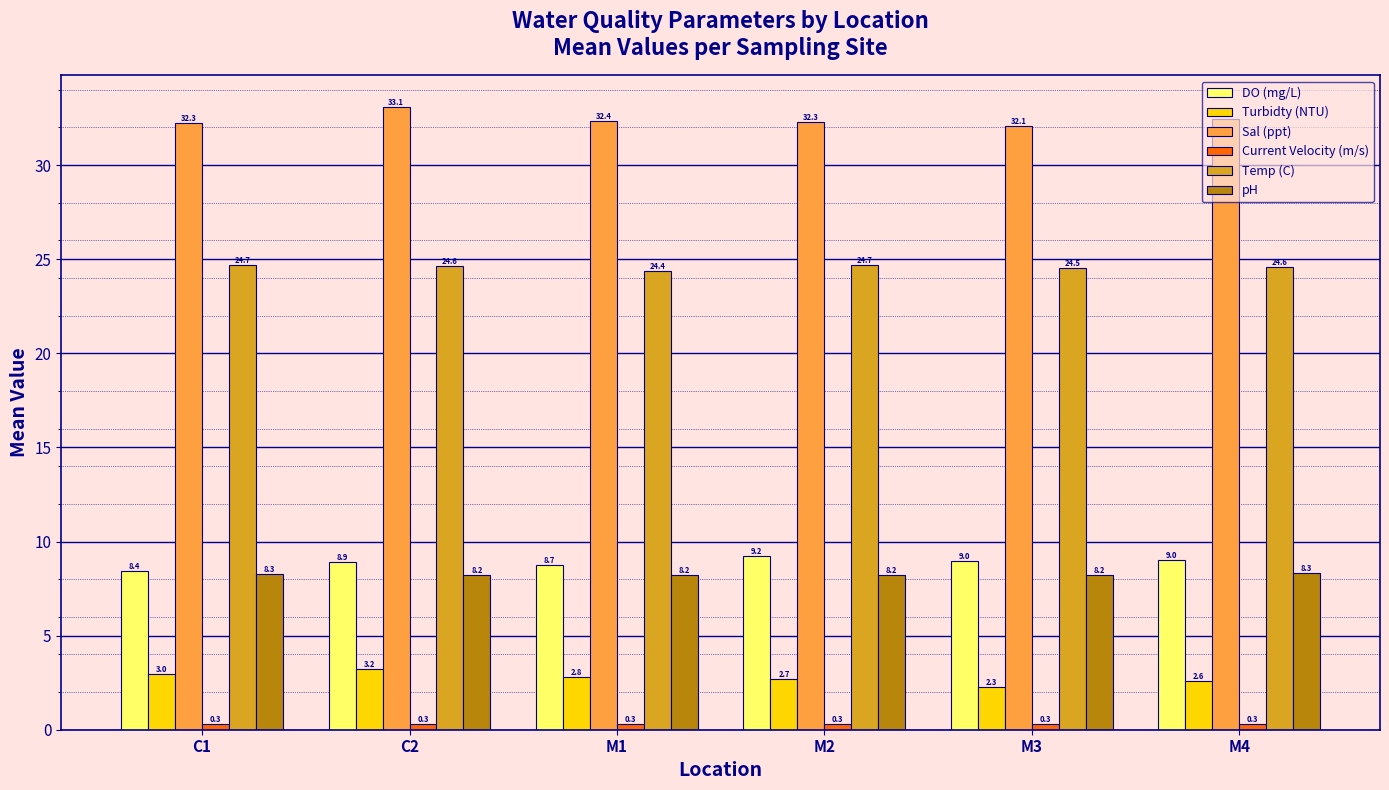

At which label is DO (mg/L) closest to 8?

C1